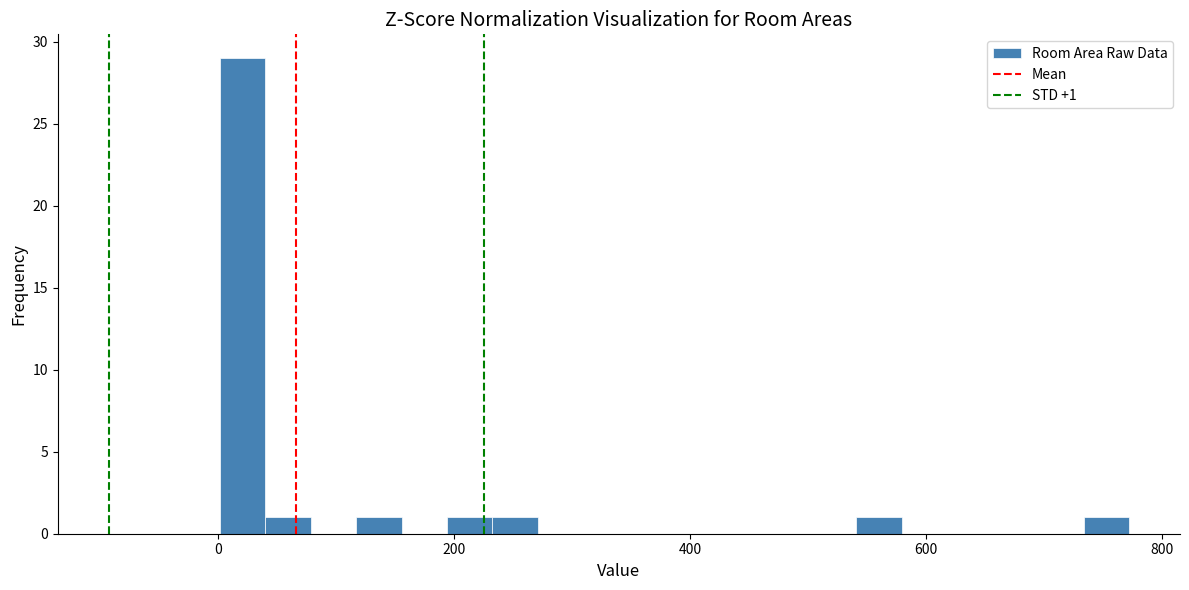

Around what value on the x-axis is the tallest bar? Give the approximate position of its centre, as read against the axis.

20